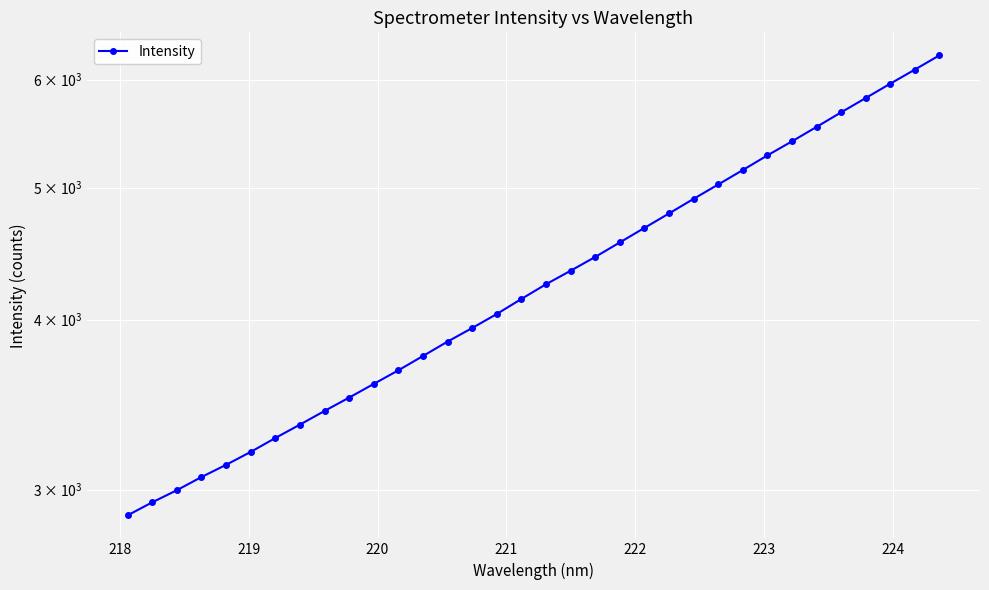

How many categories are shown in the chart?

34